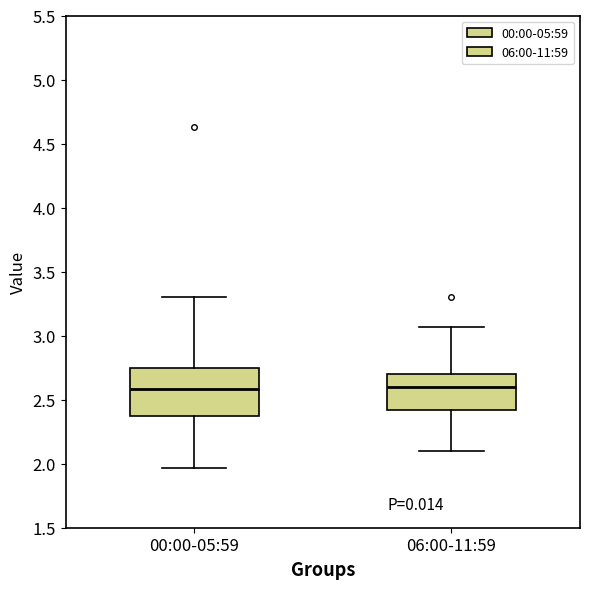

Reading left to right, read every box against the y-axis: the position of its median line, the range the box covers, and the ends of its whiskers. The values are not printed on the chart, so give them approximately, as read against the axis.

00:00-05:59: median 2.60, box 2.40 to 2.75, whiskers 1.95 to 3.30
06:00-11:59: median 2.60, box 2.40 to 2.70, whiskers 2.10 to 3.05